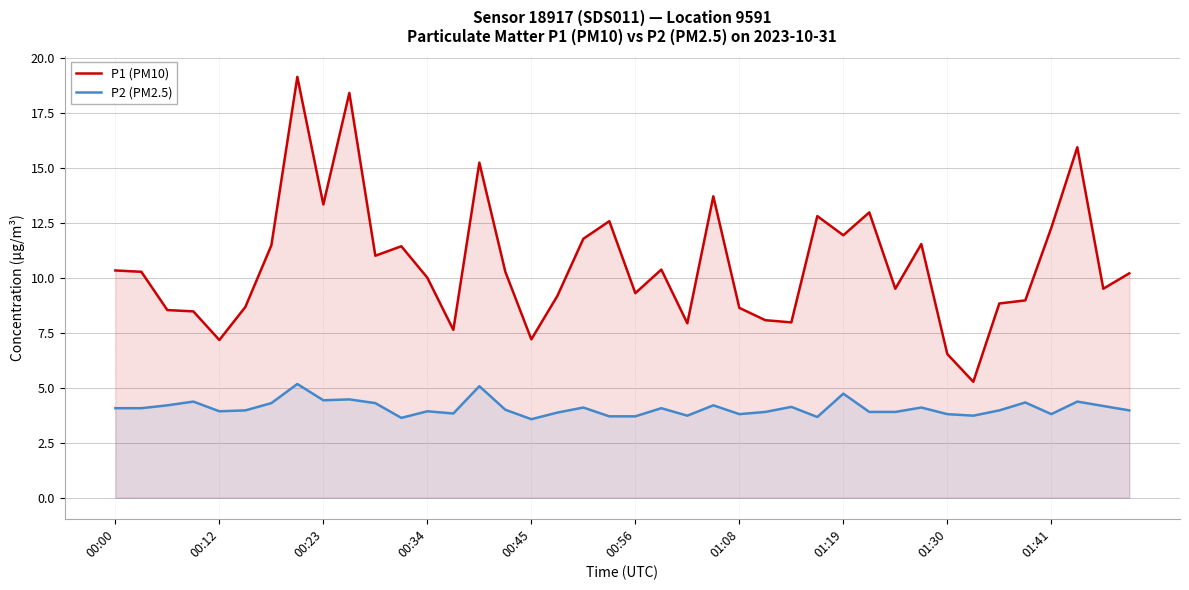

What is the smallest value displayed?

3.6